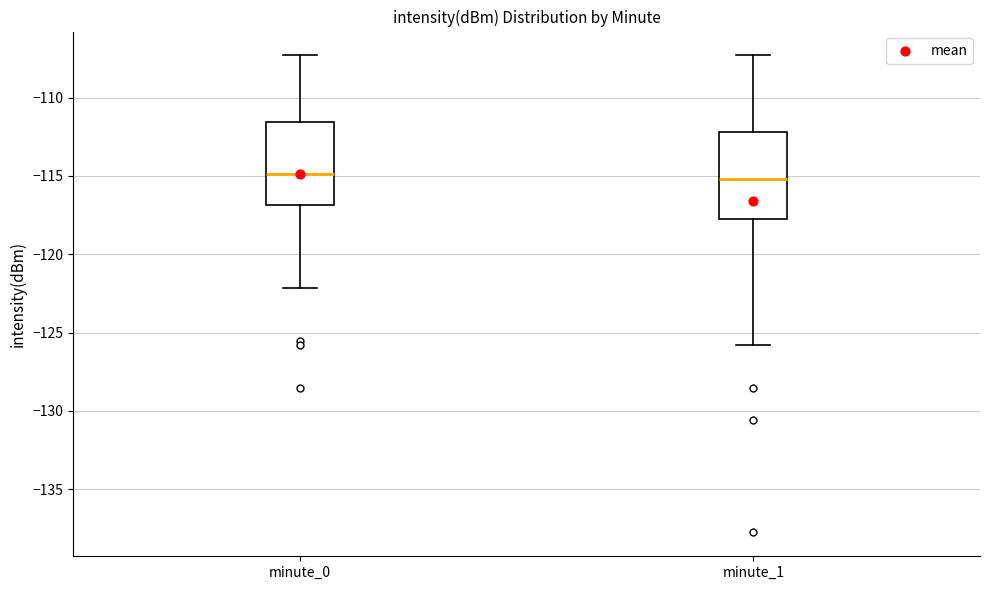

Reading left to right, read every box against the y-axis: the position of its median line, the range the box covers, and the ends of its whiskers. The values are not printed on the chart, so give them approximately, as read against the axis.

minute_0: median -115.0, box -117.0 to -111.5, whiskers -122.0 to -107.5
minute_1: median -115.0, box -118.0 to -112.0, whiskers -126.0 to -107.5